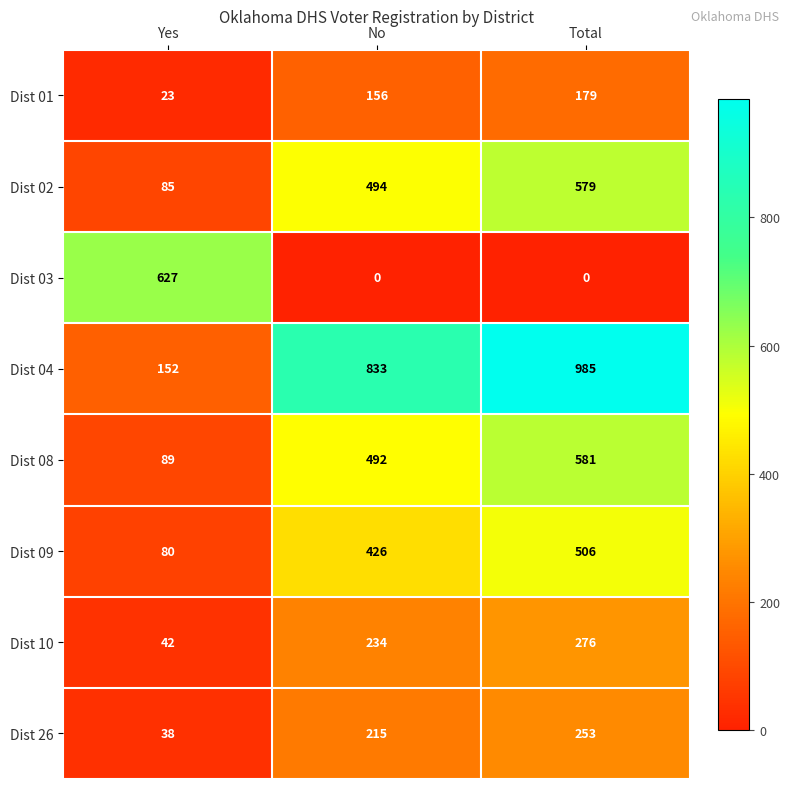

Reading right to left, extract all data points from this chart.

Dist 01: Total=179	No=156	Yes=23
Dist 02: Total=579	No=494	Yes=85
Dist 03: Total=0	No=0	Yes=627
Dist 04: Total=985	No=833	Yes=152
Dist 08: Total=581	No=492	Yes=89
Dist 09: Total=506	No=426	Yes=80
Dist 10: Total=276	No=234	Yes=42
Dist 26: Total=253	No=215	Yes=38